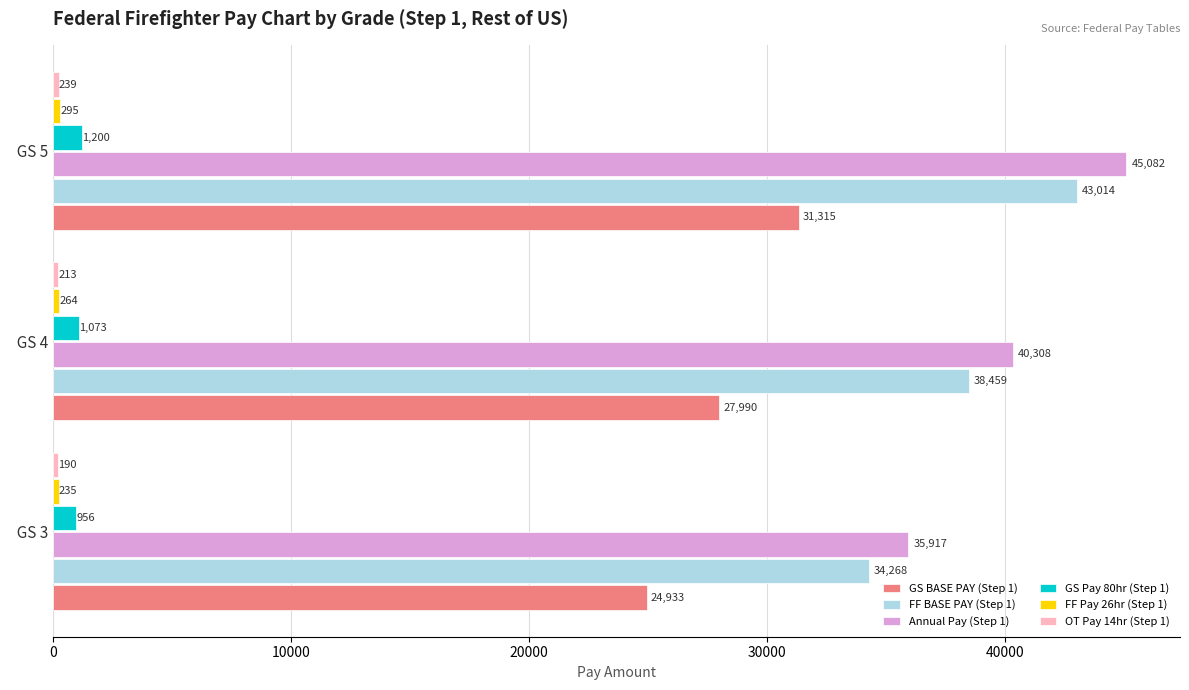

Rank the categories by Annual Pay (Step 1) value from lowest to highest.

  GS 3,   GS 4,   GS 5